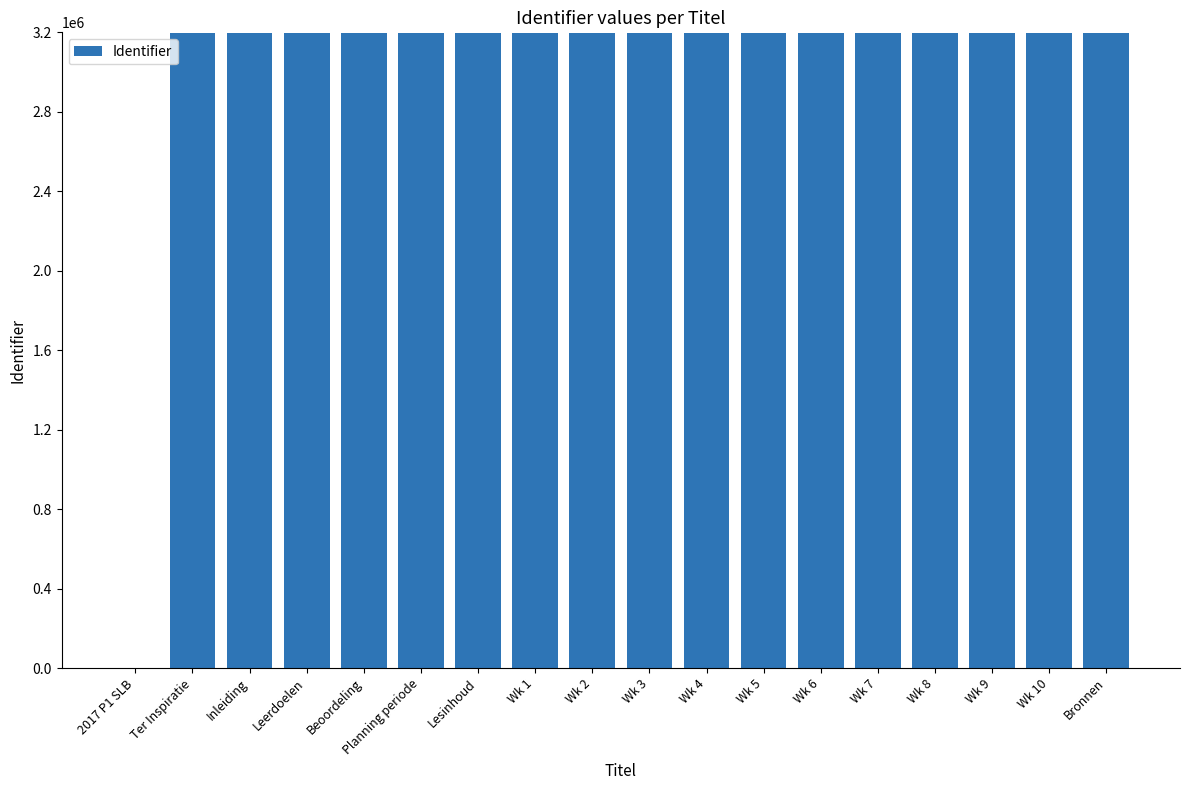

What is the sum of all values?

54315364